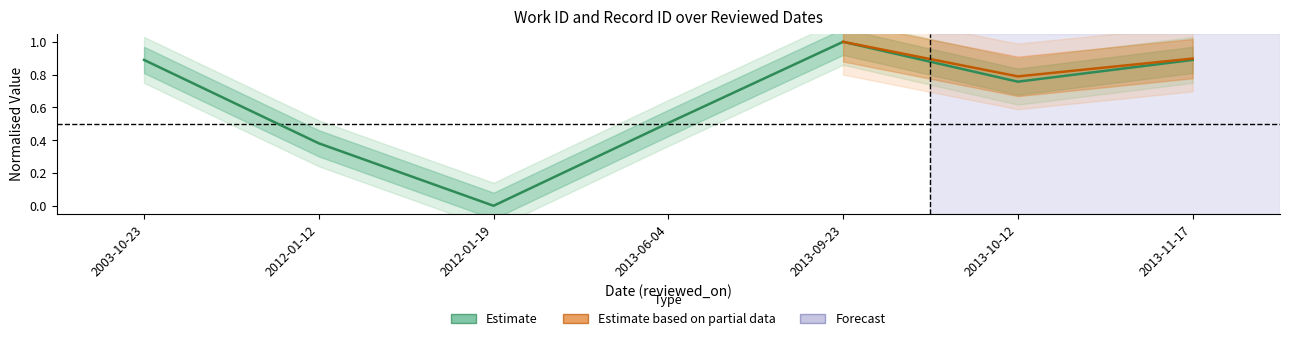

The value at 2013-11-17 is 0.4. True or false?

False